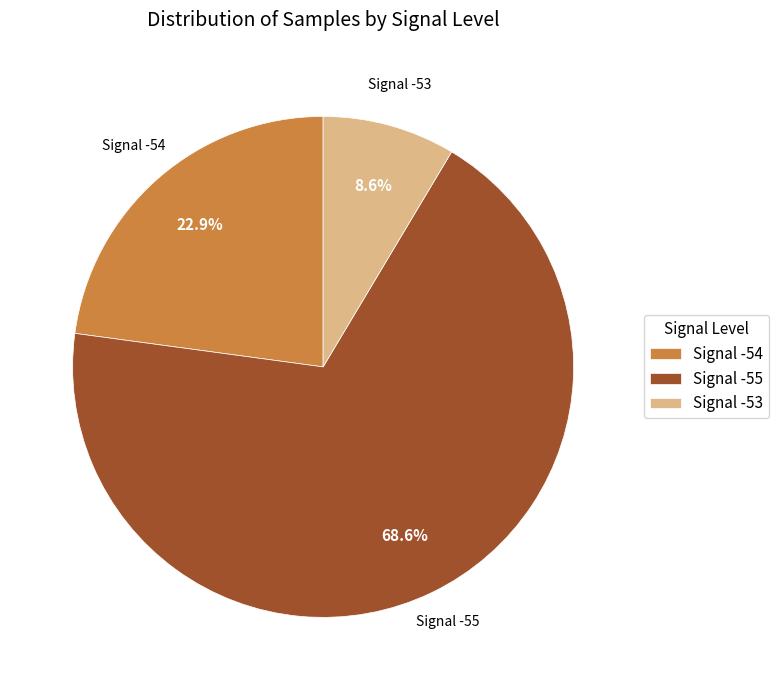

Which category has the smallest portion of the pie?

Signal -53